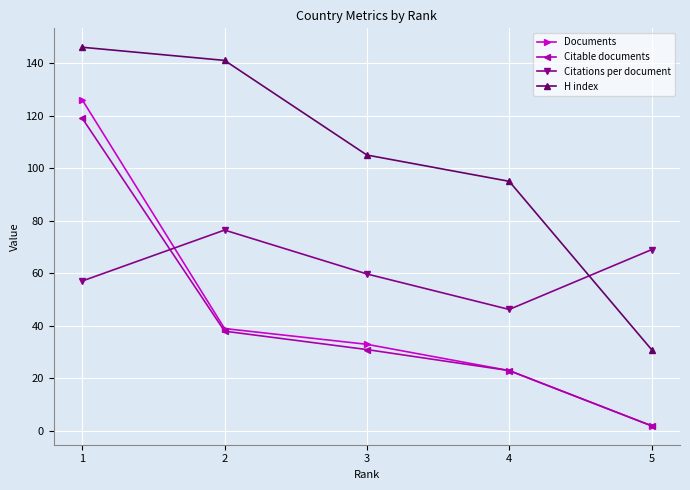

At which category does the chart reach its peak across all series?

1